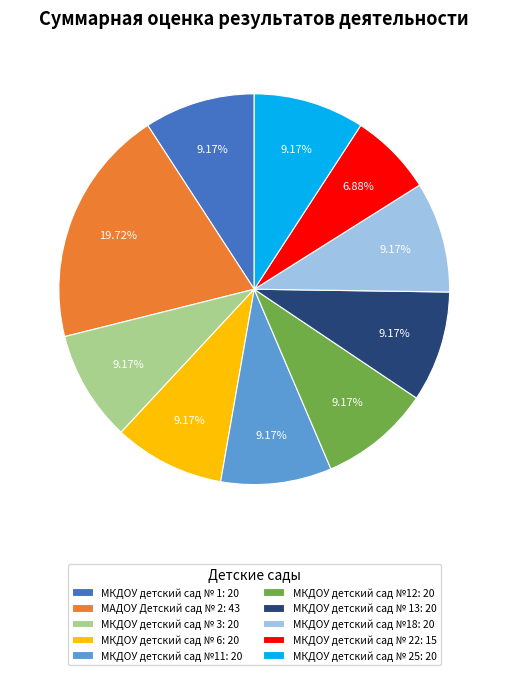

Is the sum of МАДОУ Детский сад № 2: 43 and МКДОУ детский сад № 25: 20 greater than half?

No